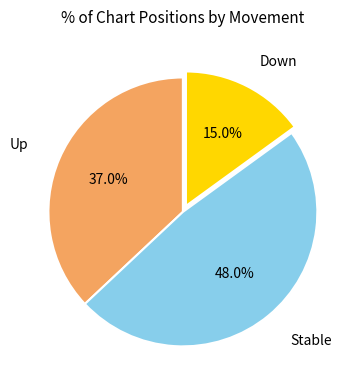

To the nearest percent, what is the difference between the largest and smallest slice percentages?

33%